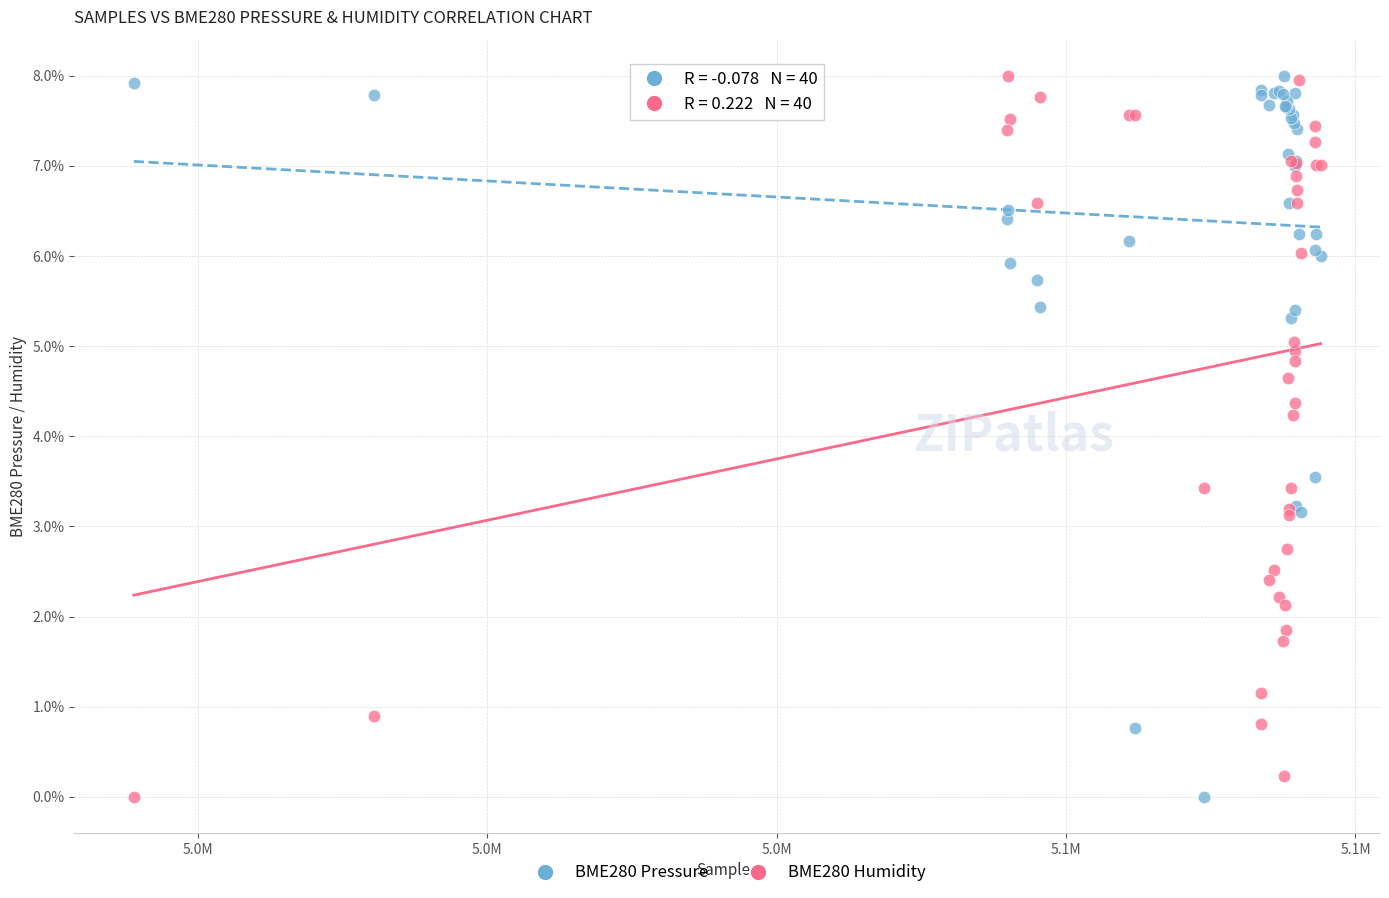

Across all series, what Y value is closest to 4?

4.2